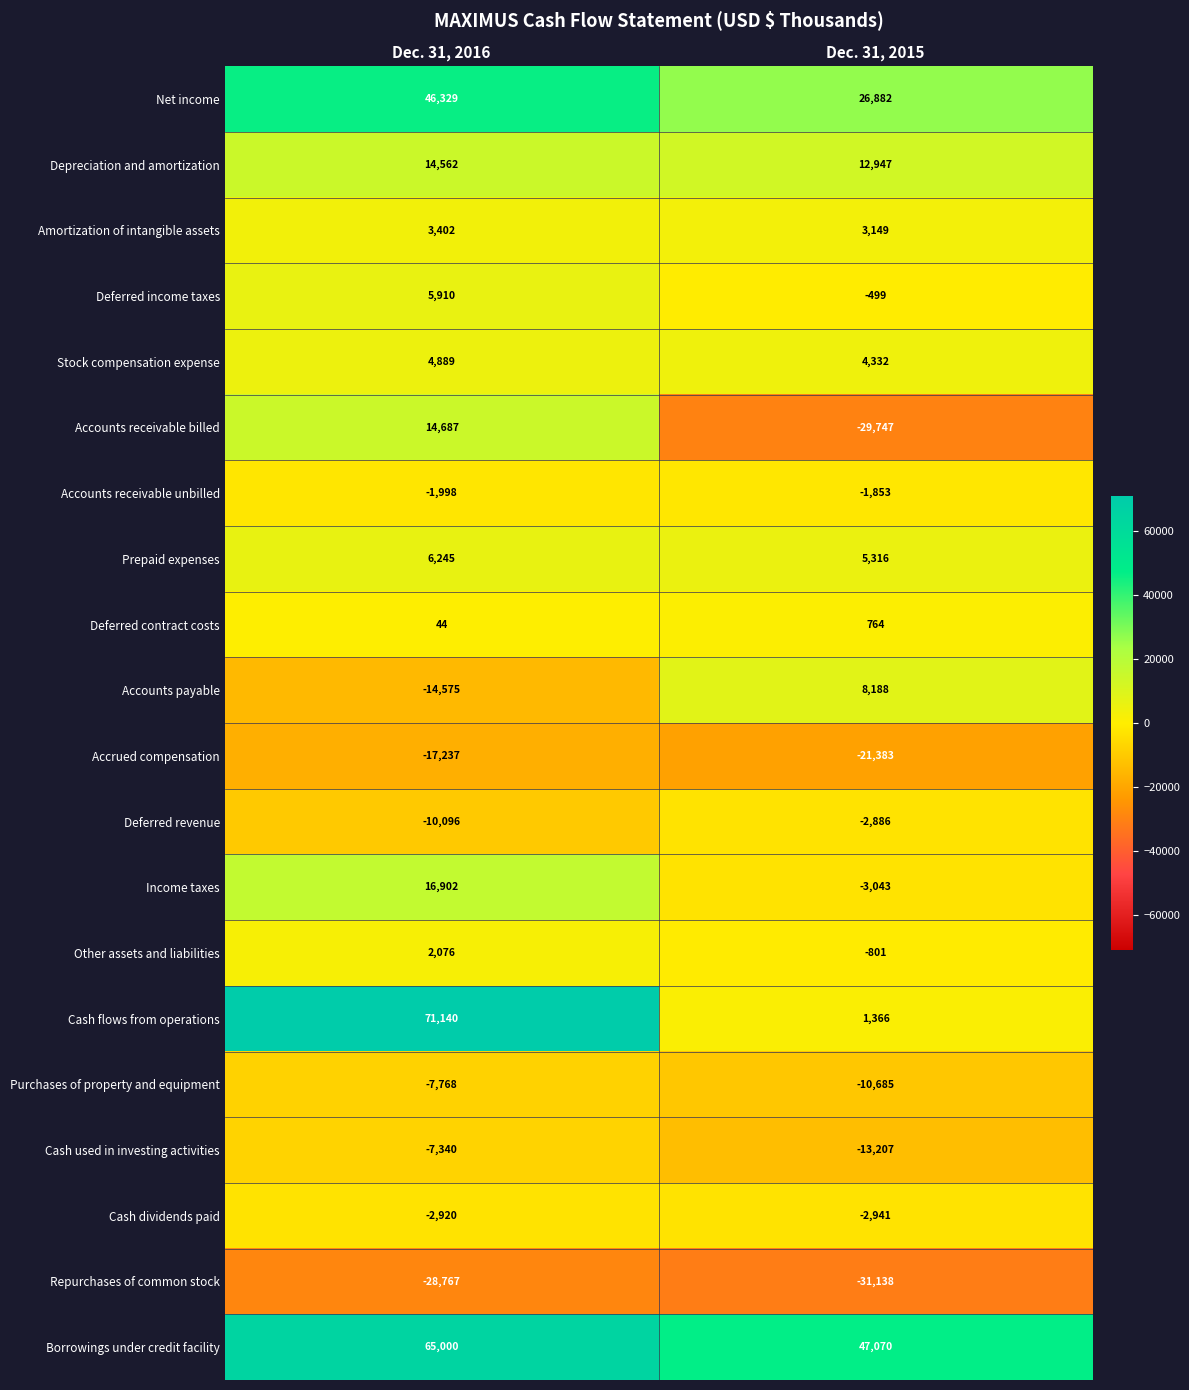

What is the sum of the Prepaid expenses values at Dec. 31, 2016 and Dec. 31, 2015?

11561